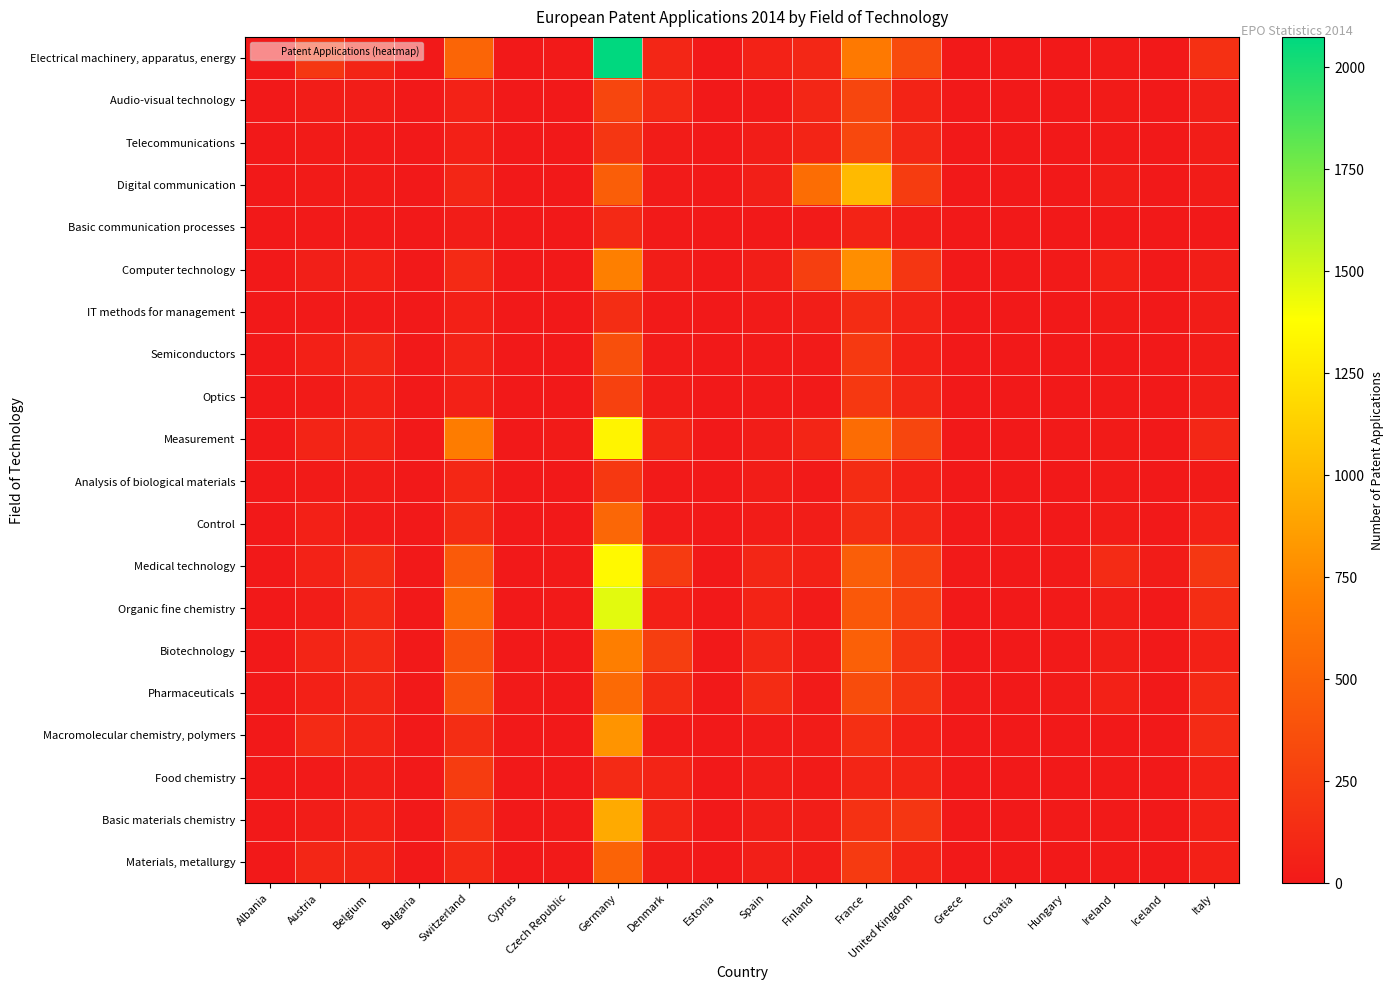

What is the total value across all series at Spain?

802